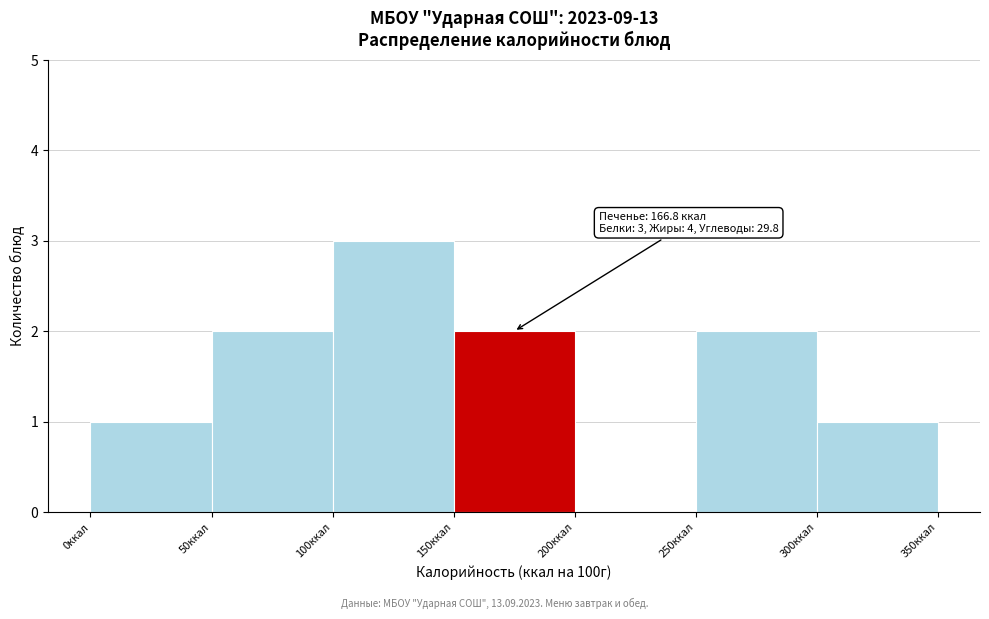

Which range on the x-axis has the tallest bar?

100 to 150